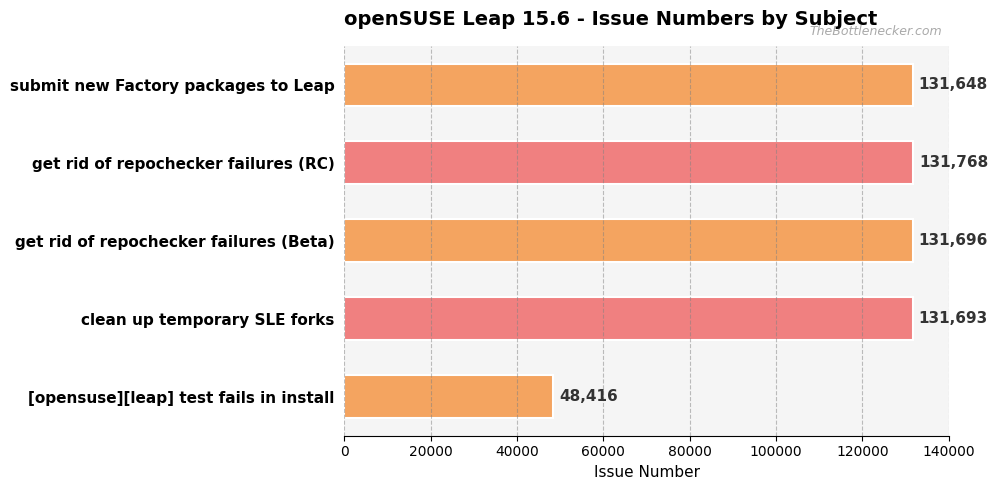

Approximately how many times larger is the value at [opensuse][leap] test fails in install compared to clean up temporary SLE forks?

0.4